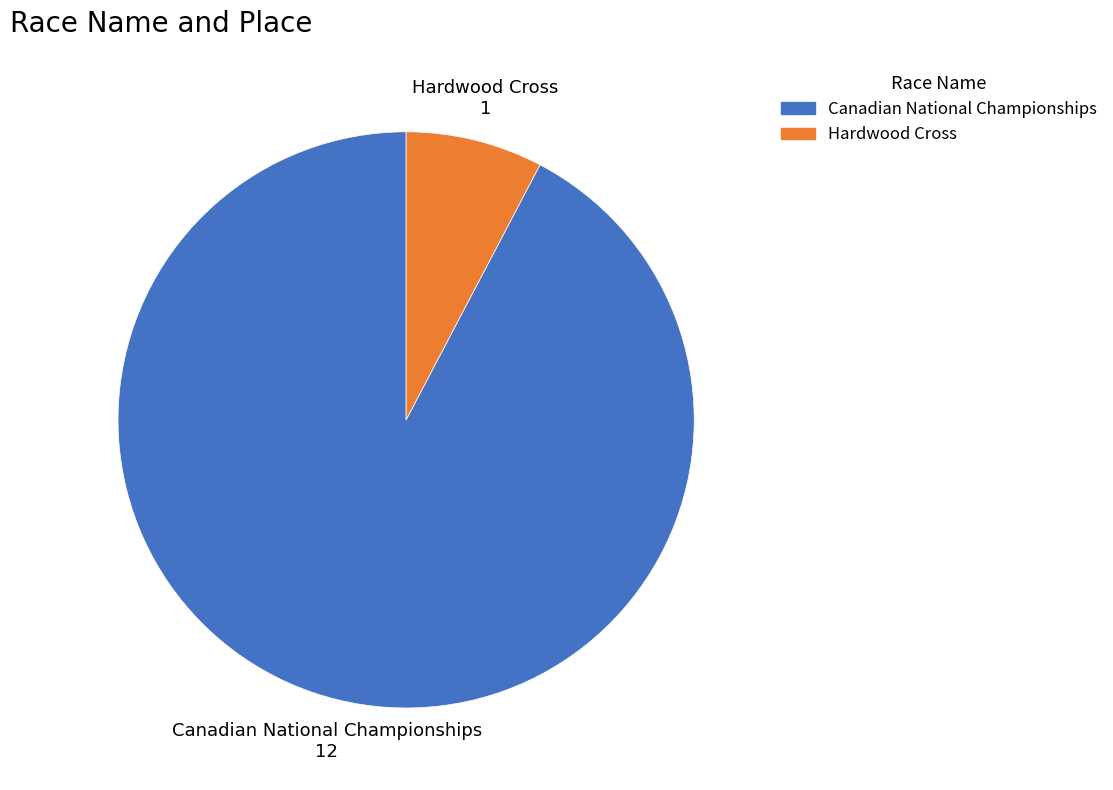

Does Hardwood Cross represent more than half of the total?

No